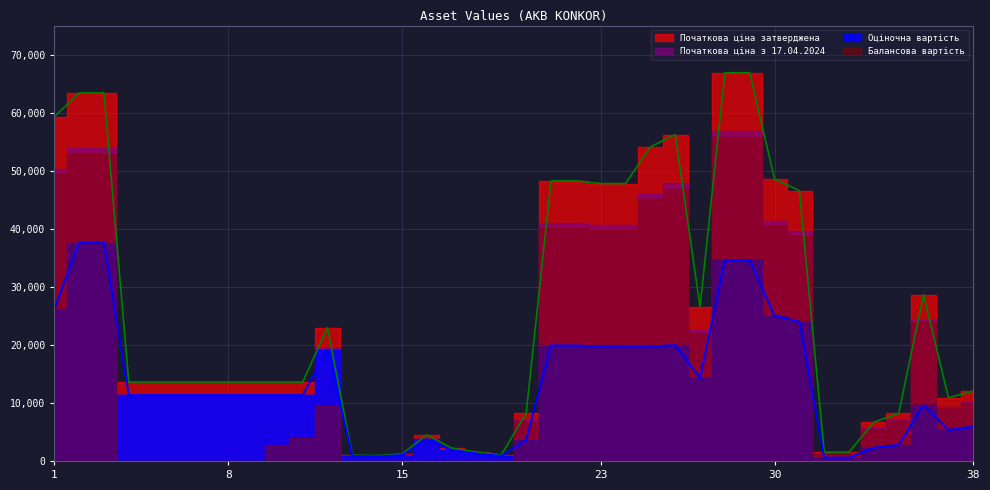

Does the chart display data point markers on the line(s)?

No